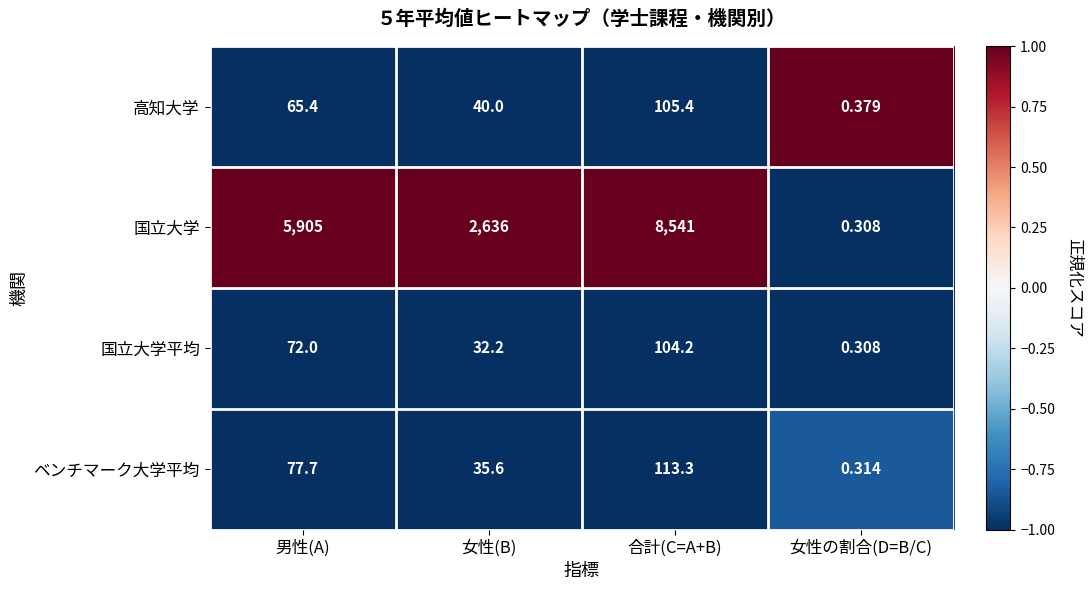

At which label does ベンチマーク大学平均 first exceed 77?

男性(A)